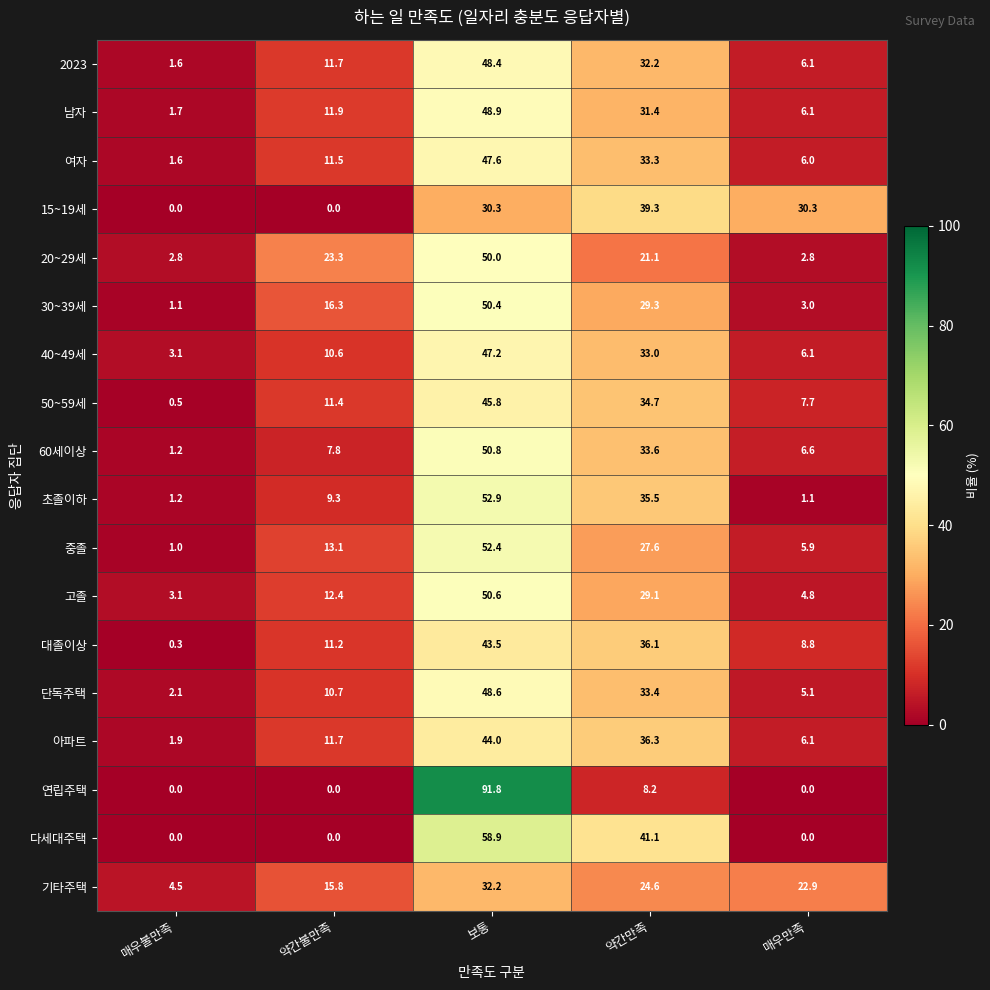

What is the highest value of the 기타주택 series?

32.2